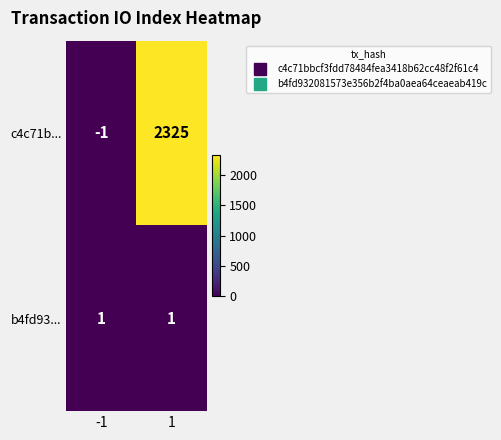

What is the spread (max minus min) of values at 1?

2324